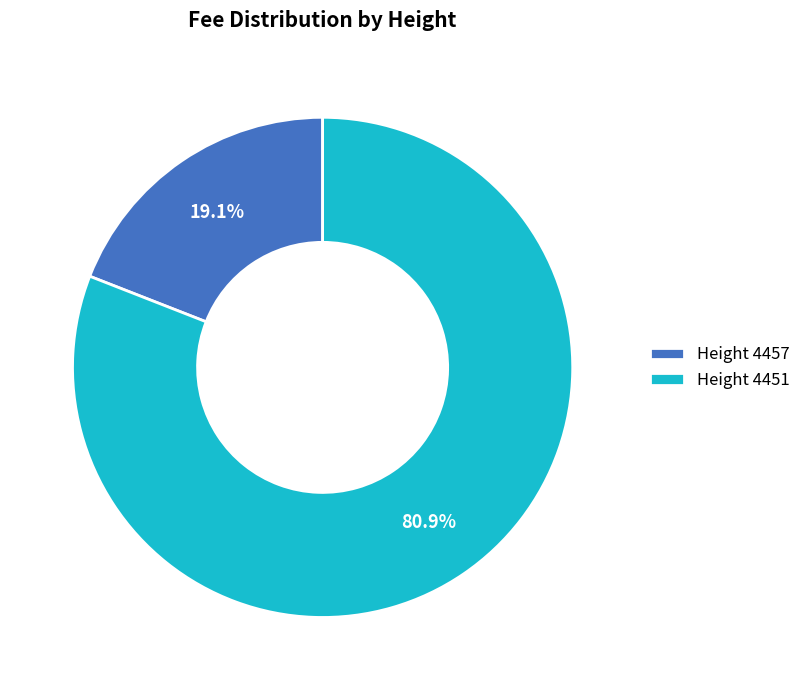

How much of the chart is everything except Height 4457?

80.9%